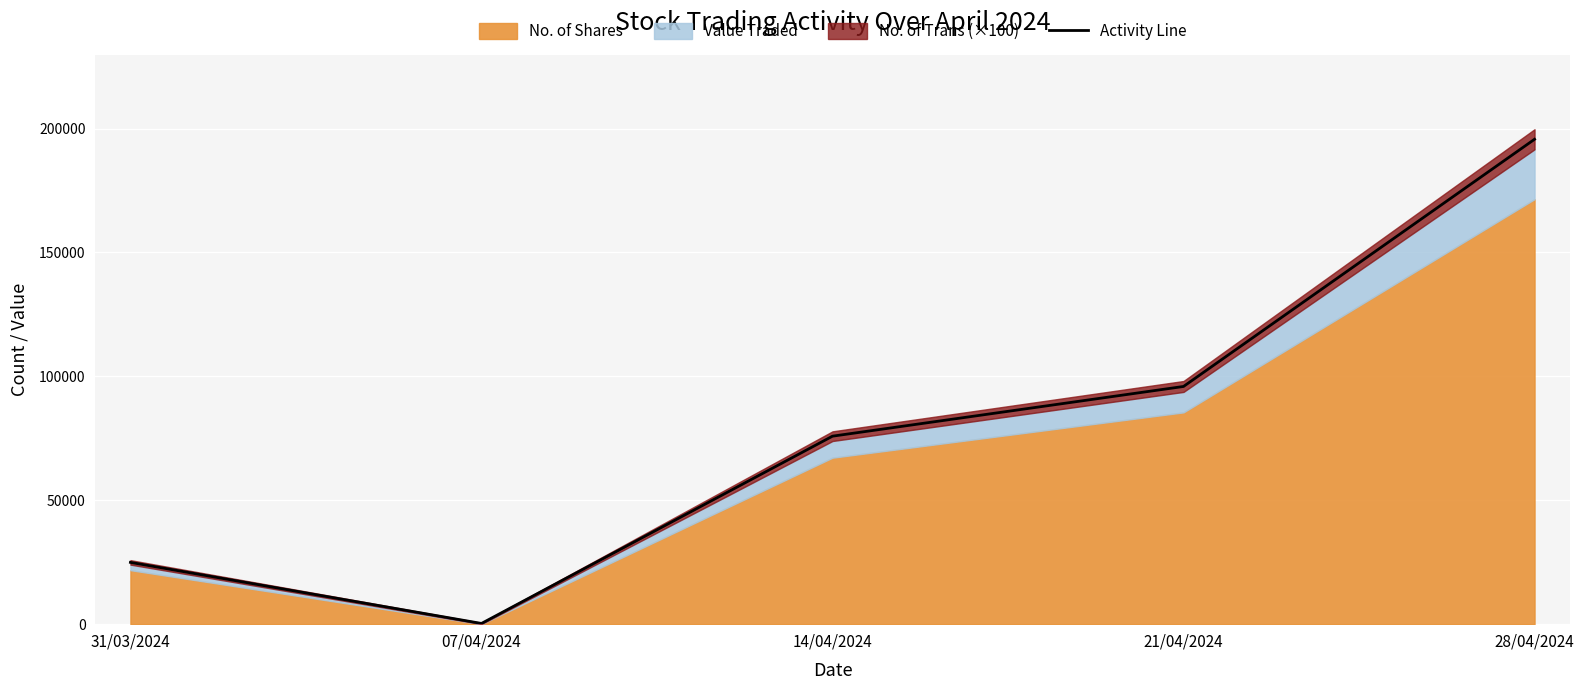

Where does the data first go above 75862?

21/04/2024